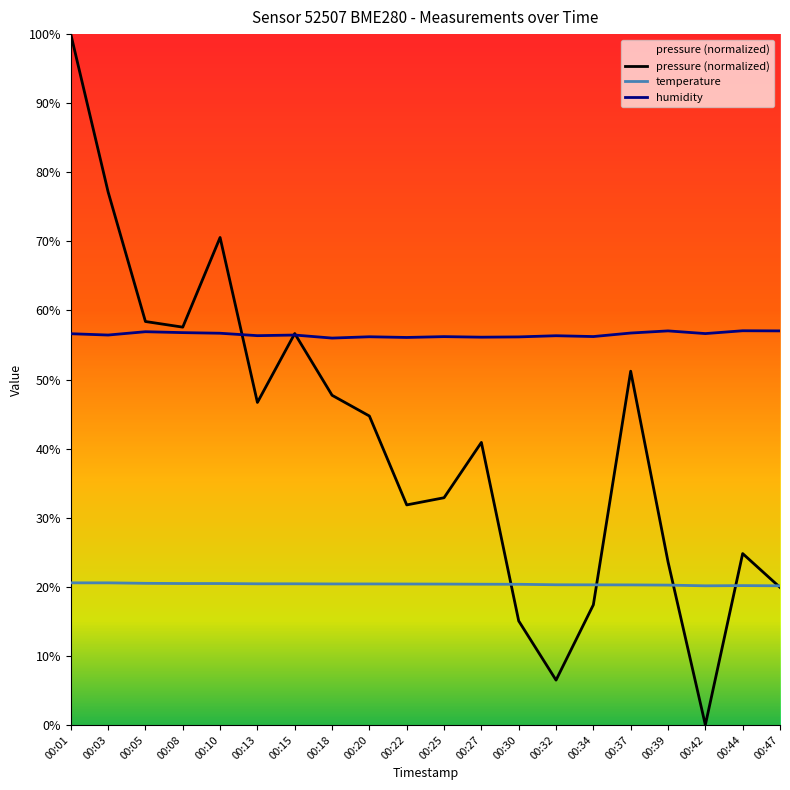

Which series changed the most between 00:03 and 00:10?

pressure (normalized)